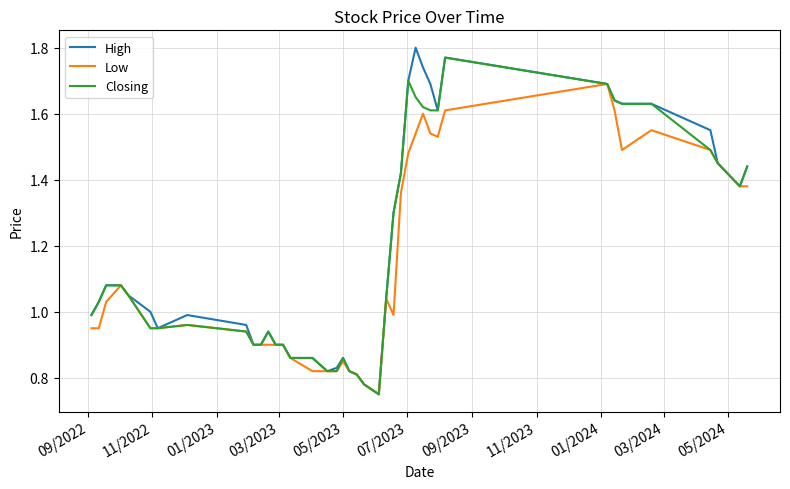

Which series has the widest spread of values?

High